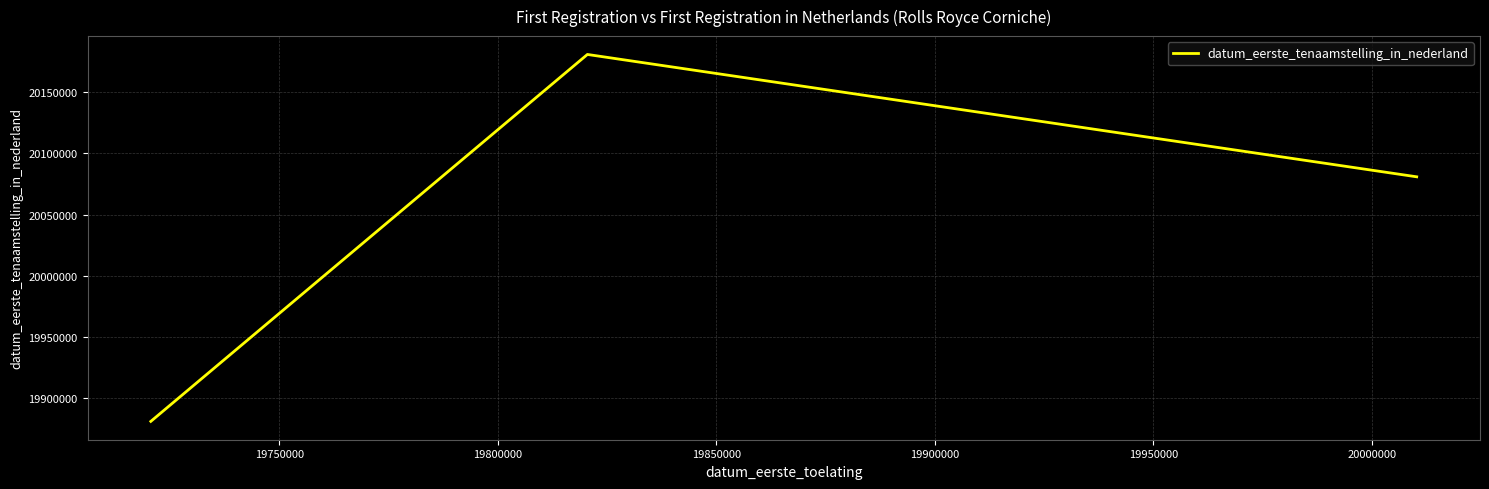

Reading left to right, what are all the values shown in this chart?

19881028	20180912	20080910